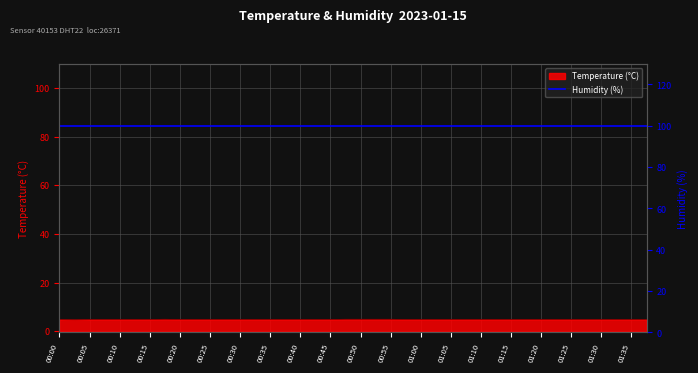

What is the sum of all values?

192.4